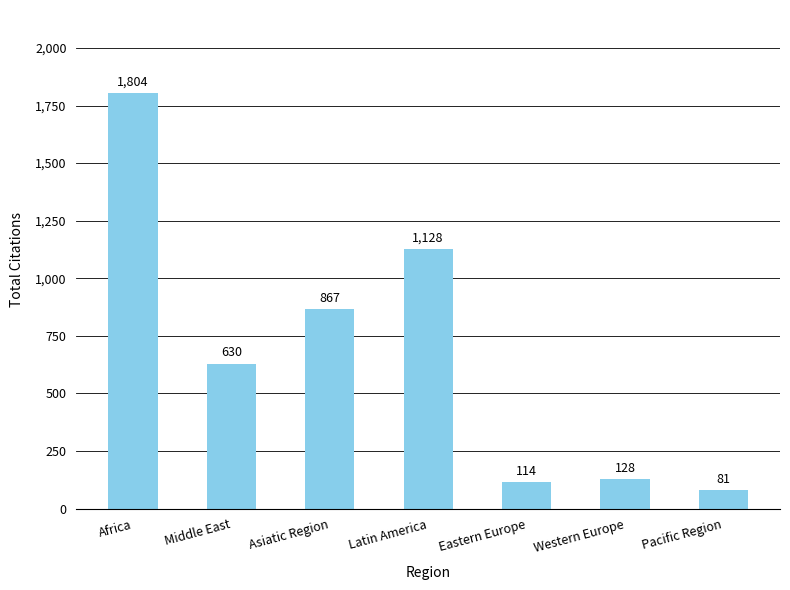

At which label does the data first exceed 630?

Africa